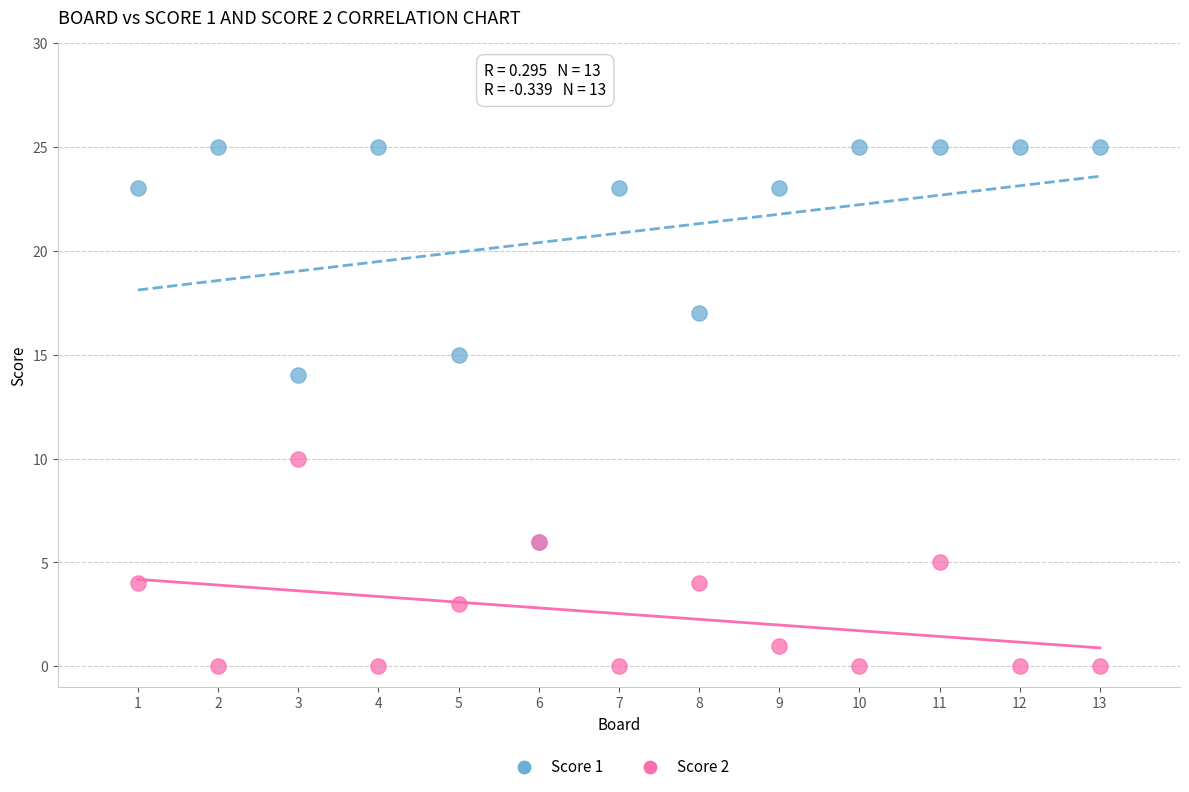

Which series has the largest Y range (max minus min)?

Score 1